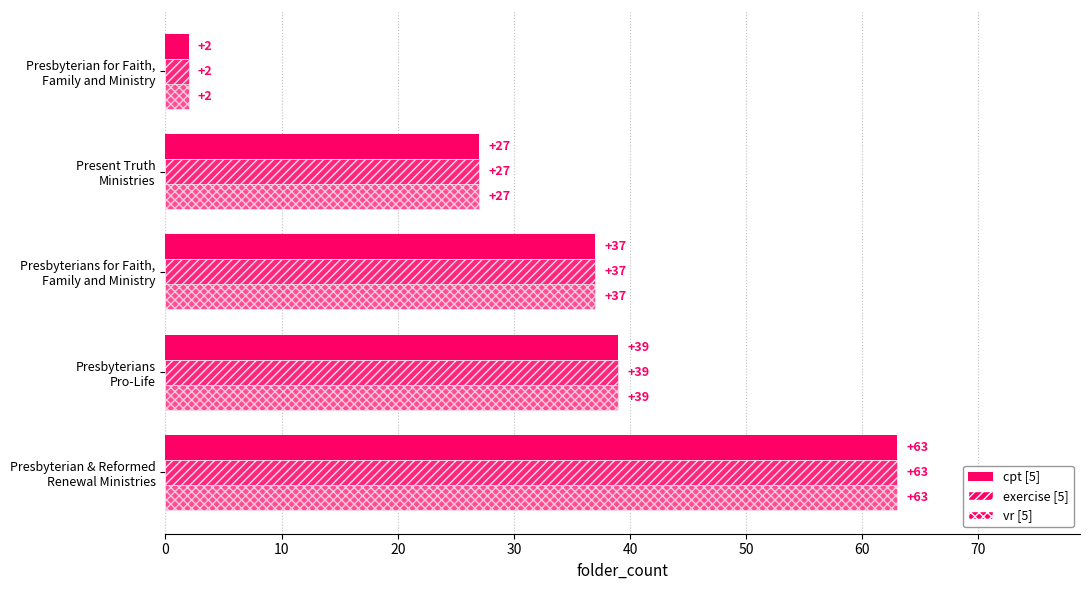

How many values in the cpt [5] series are below 37?

2